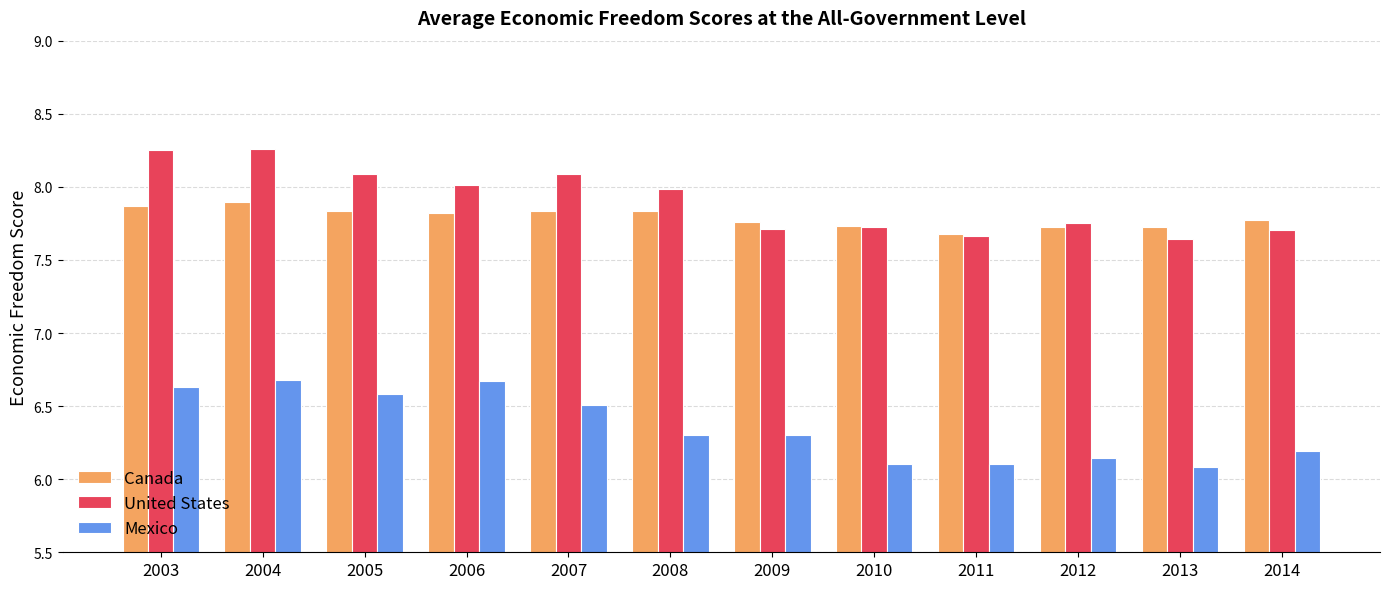

What is the difference between the highest and lowest values at 2009?

1.5